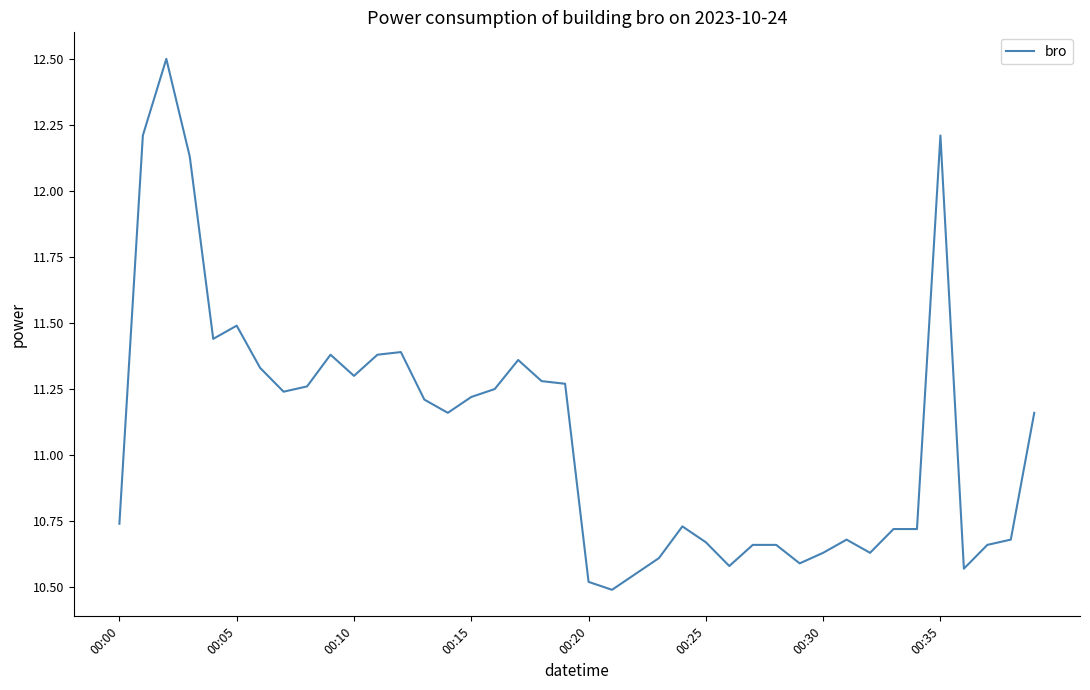

What is the smallest value displayed?

10.5